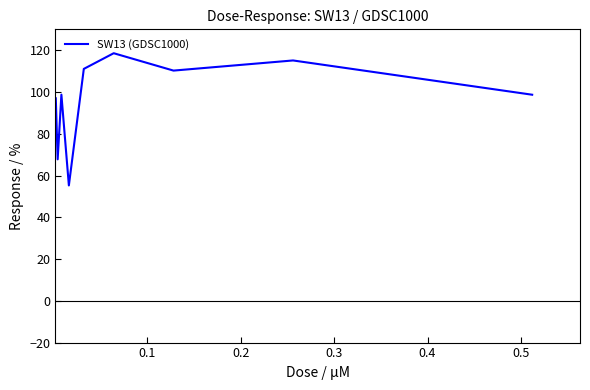

What is the maximum value shown in the chart?

118.6